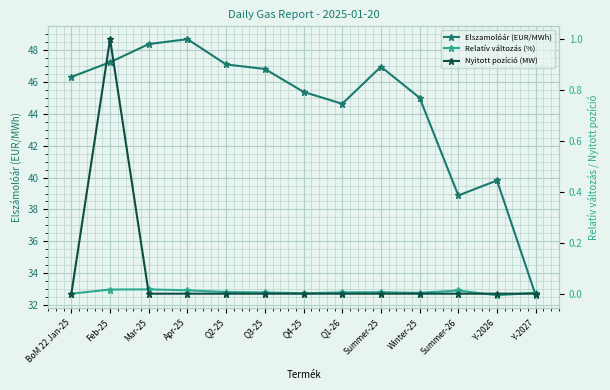

How many lines are shown in the chart?

3